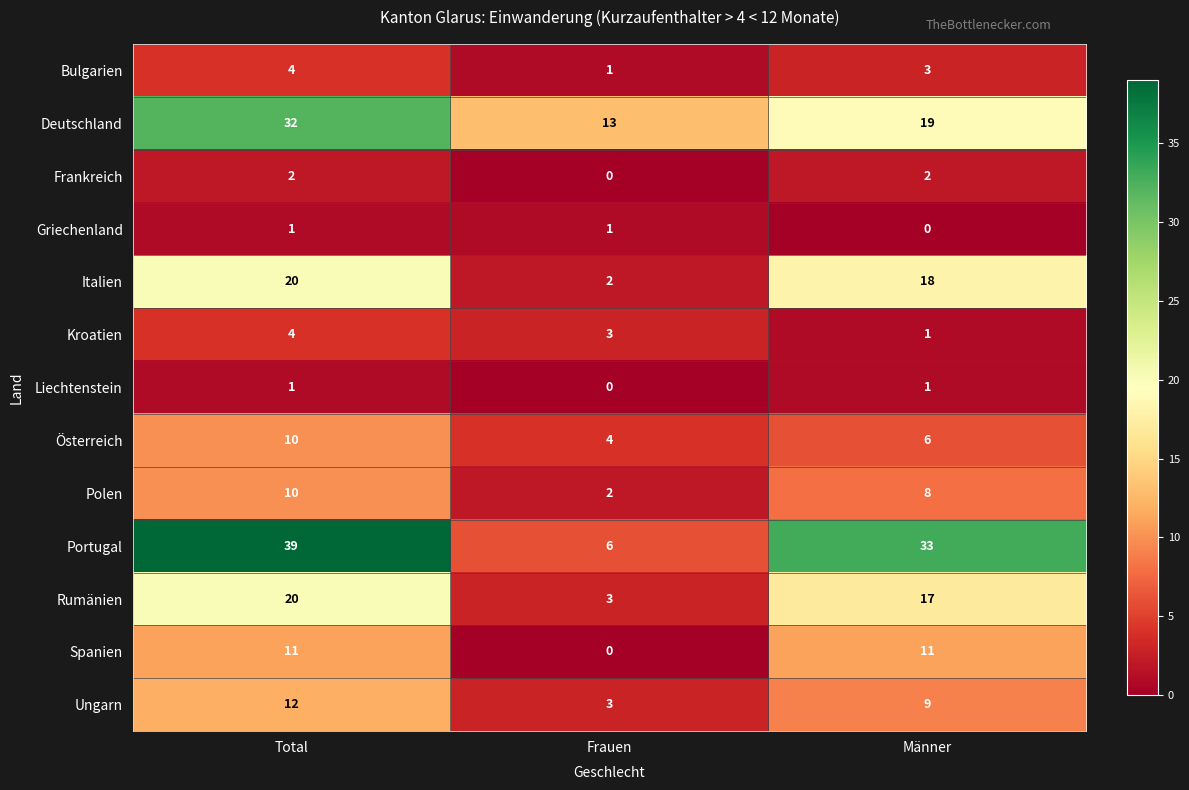

What is the sum of all Bulgarien values?

8